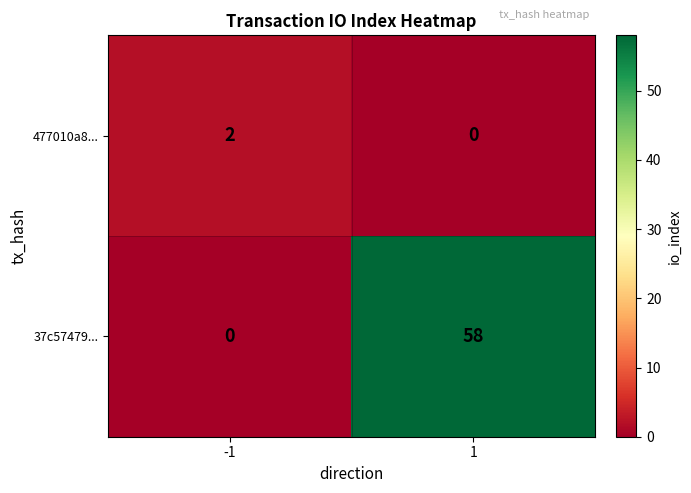

At 1, list the series in order from smallest to largest.

477010a8..., 37c57479...